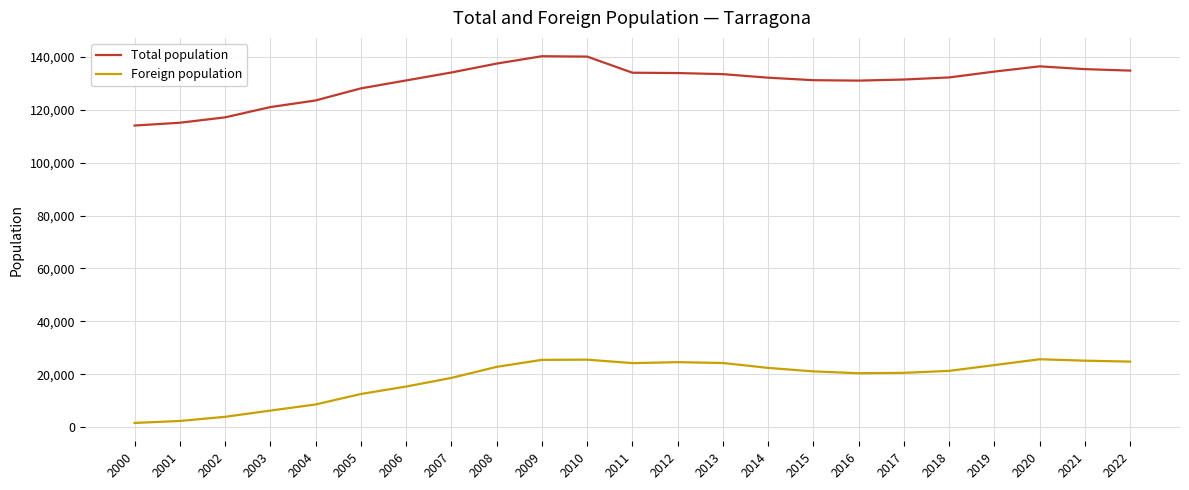

What is the difference between the maximum and minimum values in the Foreign population series?

24107